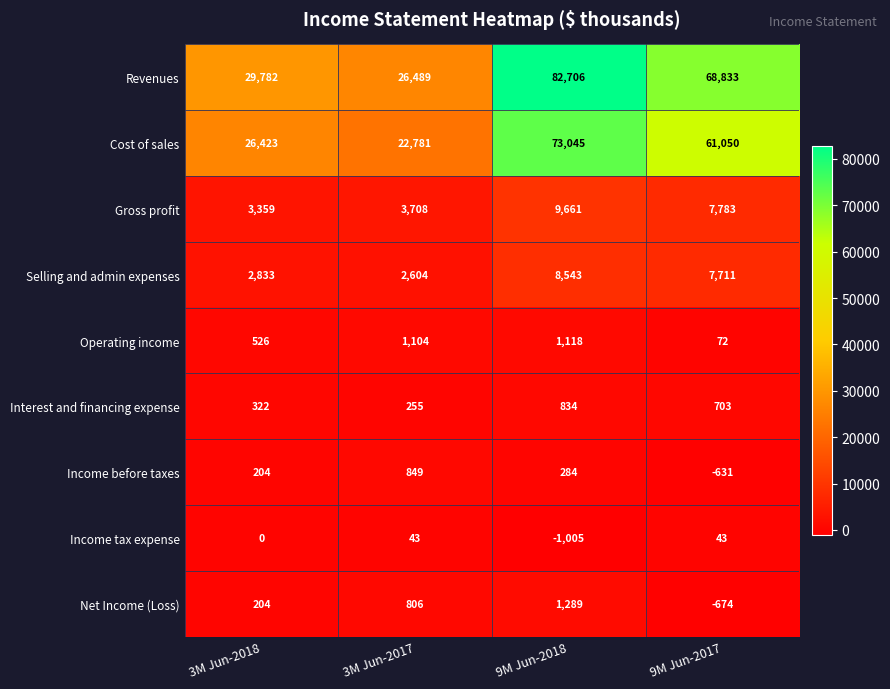

Which label corresponds to the largest value in the chart?

9M Jun-2018